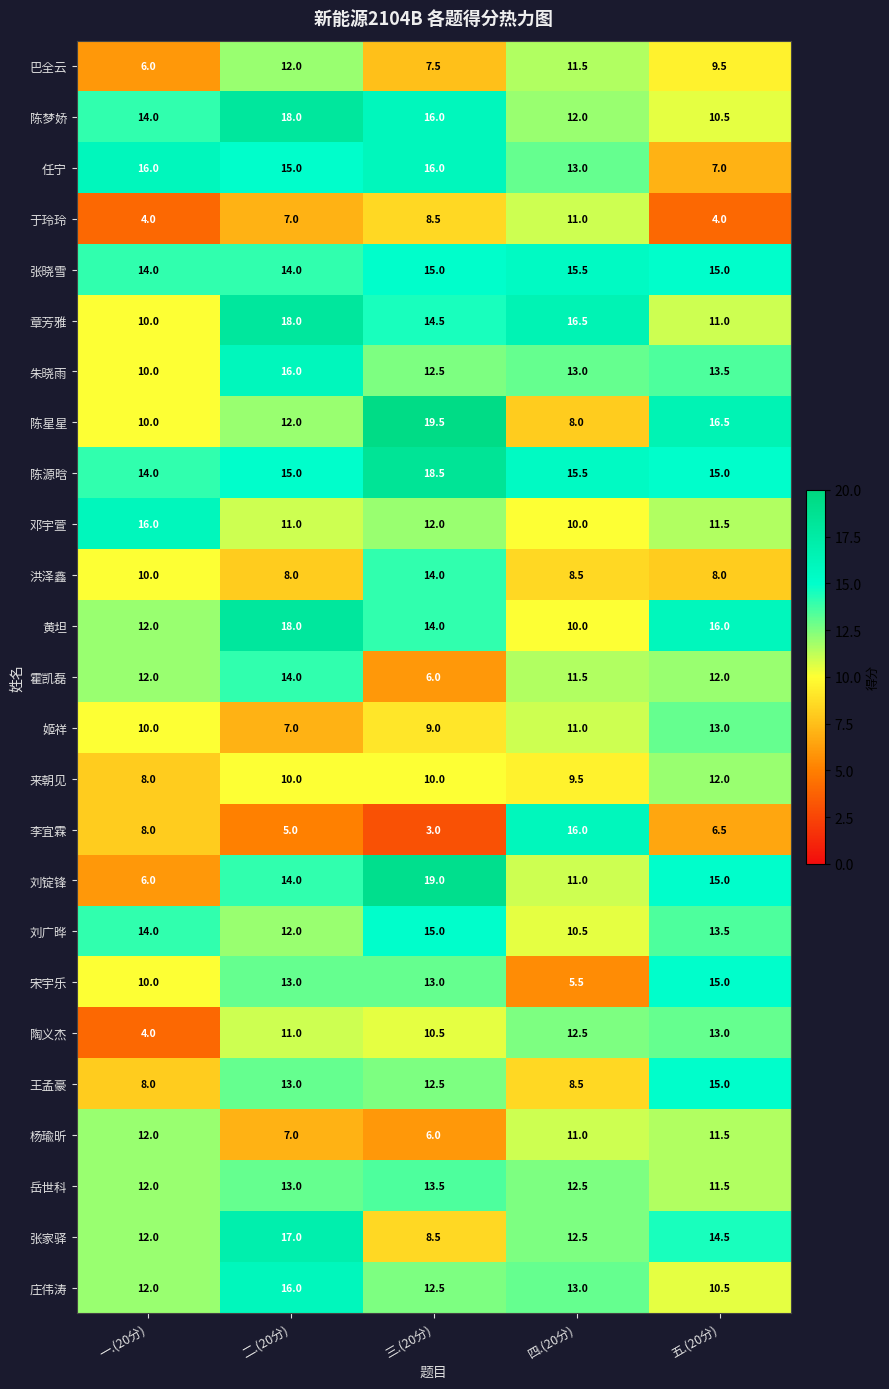

List the labels in order of 陈梦娇 value, smallest first.

五.(20分), 四.(20分), 一.(20分), 三.(20分), 二.(20分)